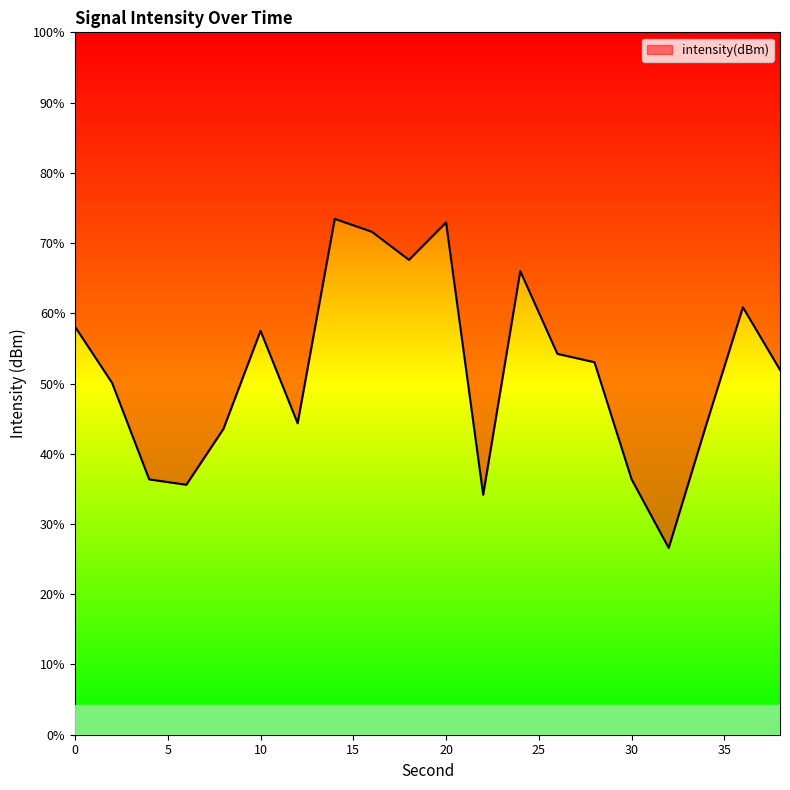

Does the chart have visible grid lines?

No